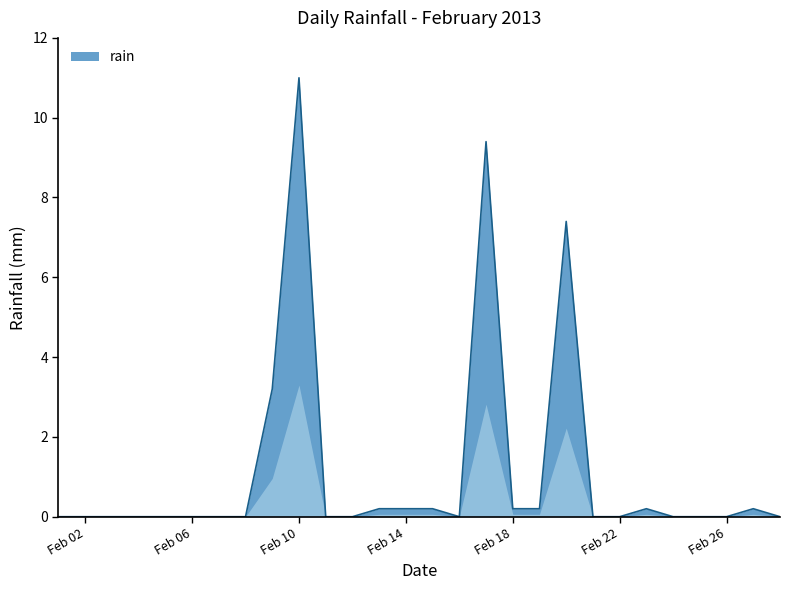

What is the sum of all values?

32.4